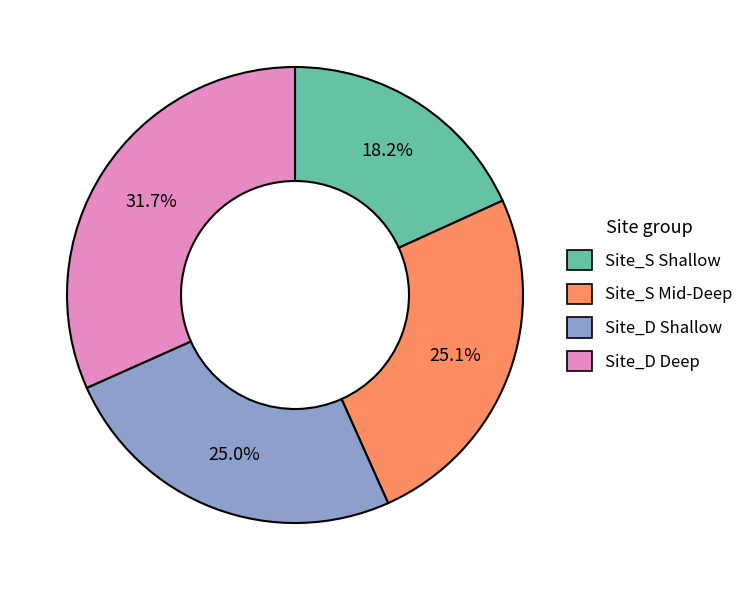

What is the ratio of the value at Site_D Deep to the value at Site_S Shallow?

1.7